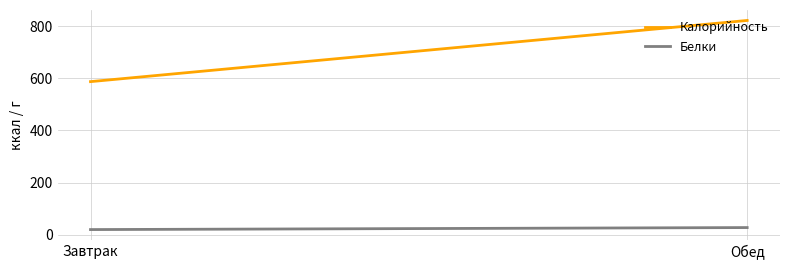

What is the total value across all series at Завтрак?

606.7